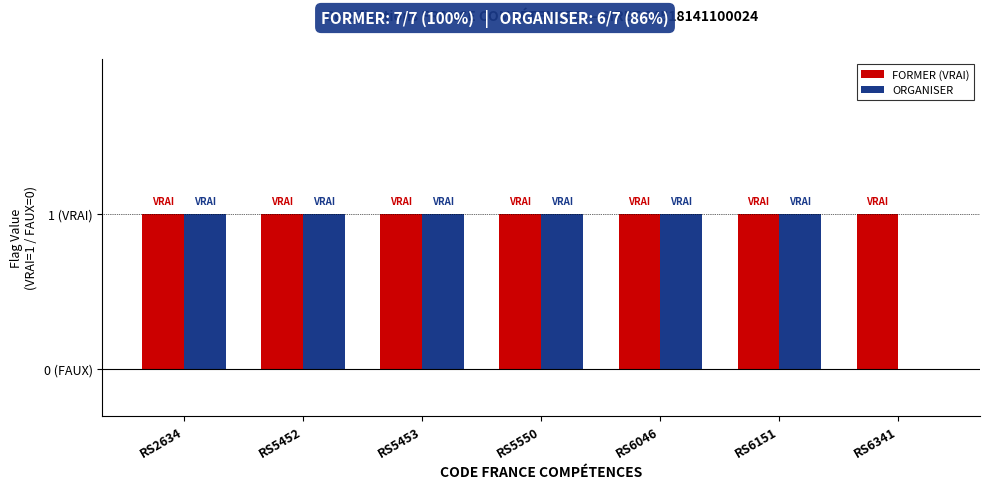

What are all the series names shown in the legend?

FORMER (VRAI), ORGANISER